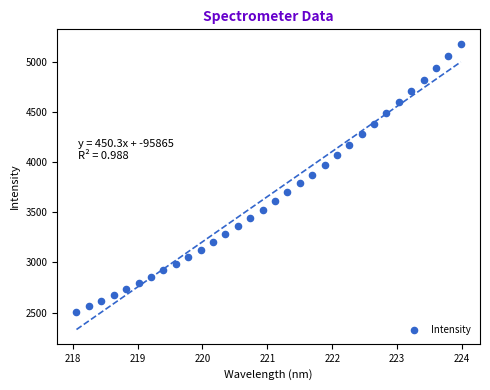

What is the range of X values (max minus min)?

5.9